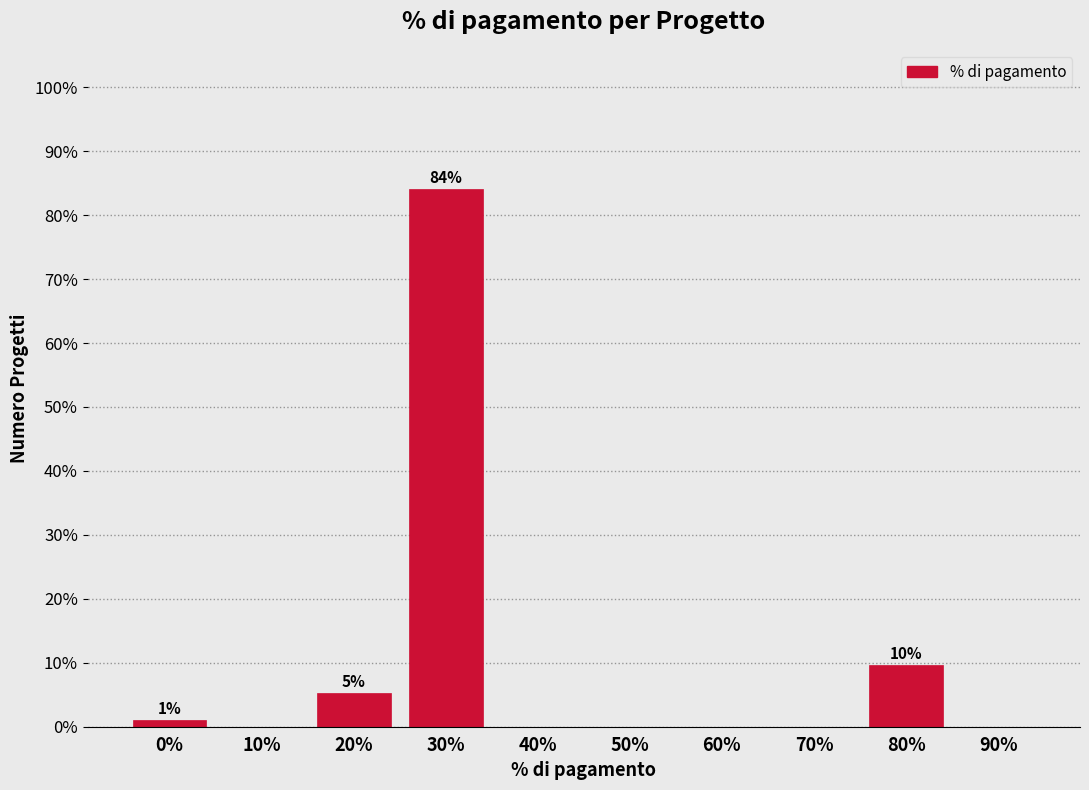

Reading left to right, list all the values displayed in this chart.

0%=1.1	10%=0.0	20%=5.3	30%=84.0	40%=0.0	50%=0.0	60%=0.0	70%=0.0	80%=9.6	90%=0.0